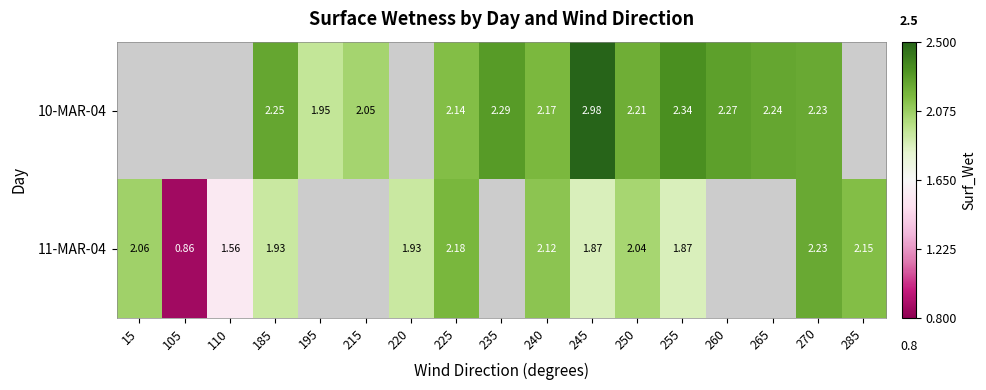

What is the difference between the 11-MAR-04 values at 245 and 270?

0.4